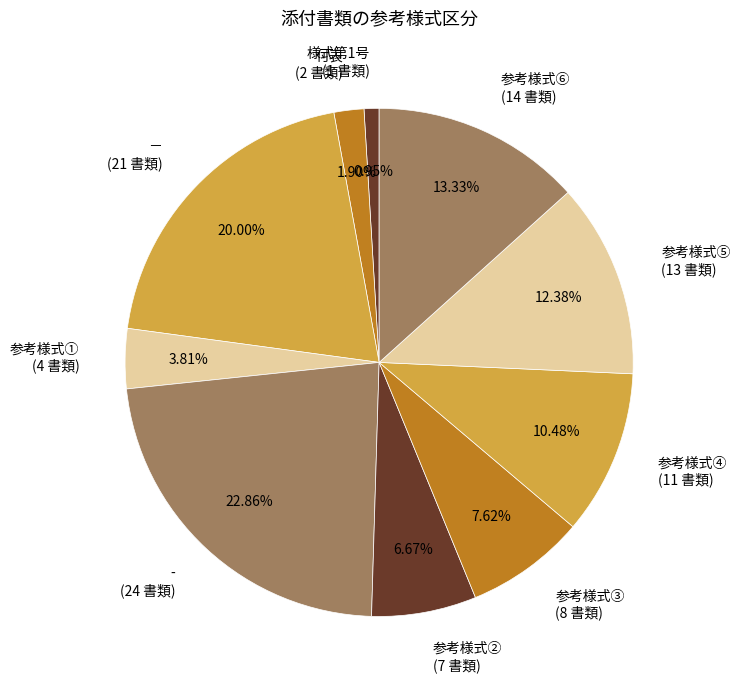

Count the number of slices in the pie.

10